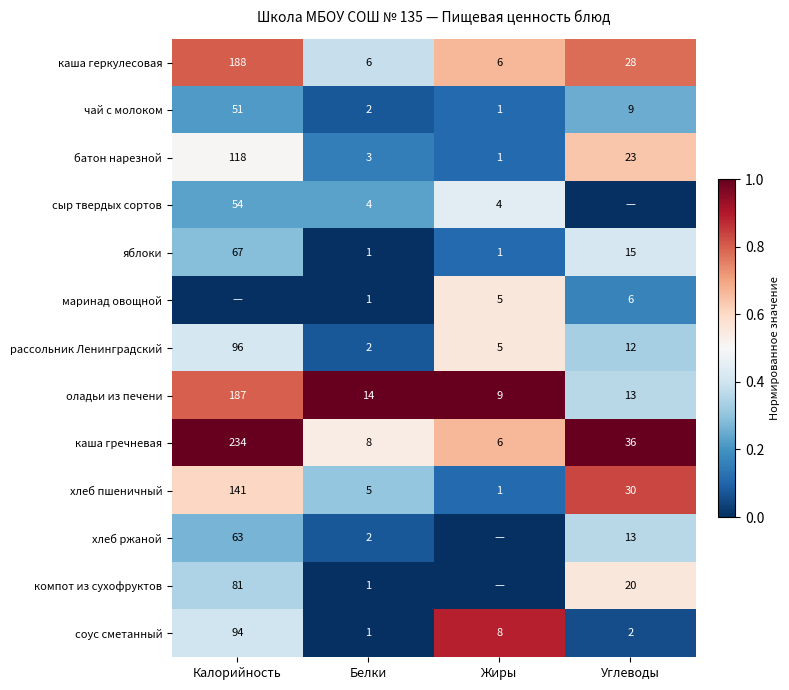

What is the minimum value for оладьи из печени?

9